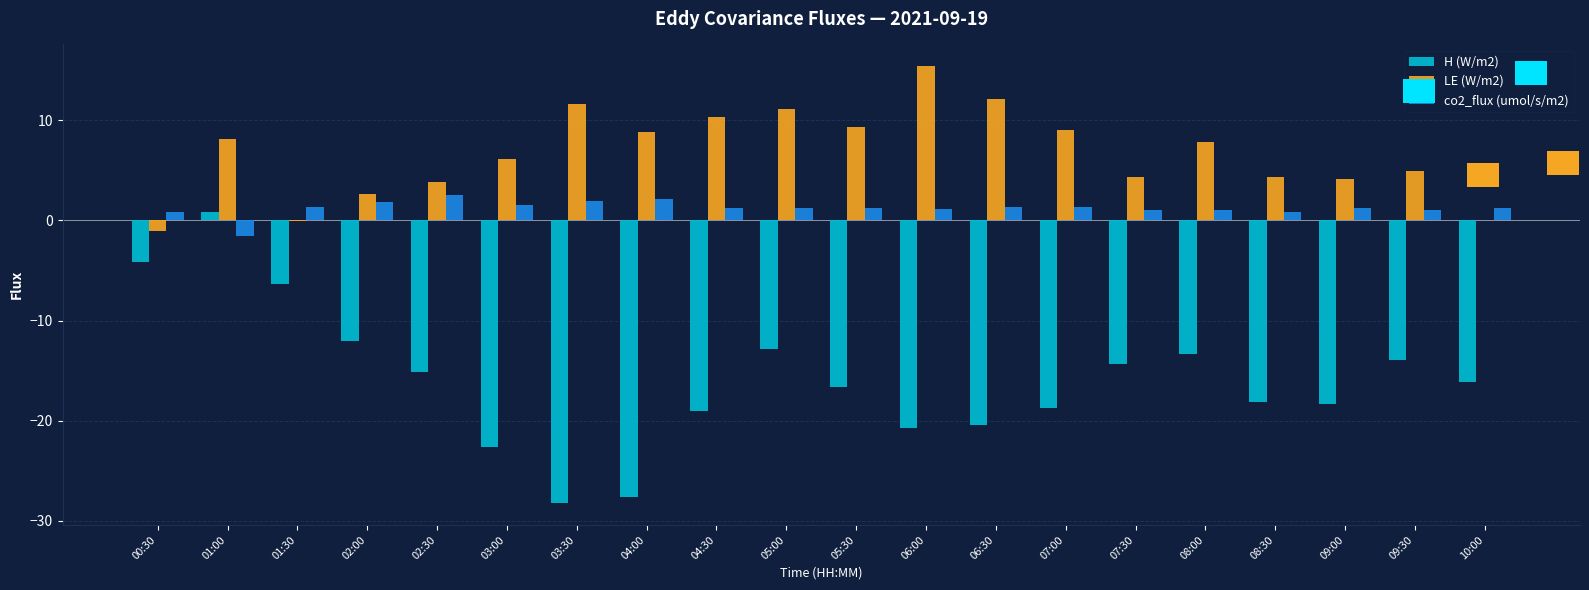

What is the sum of all H (W/m2) values?

-317.9